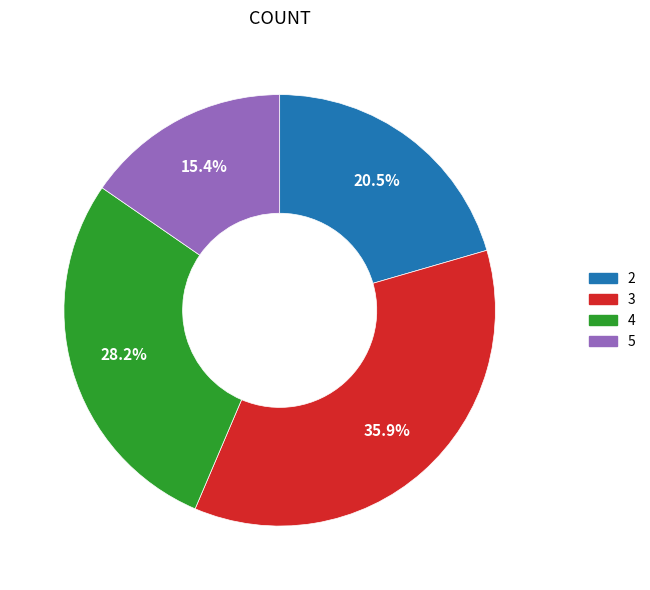

Does 4 account for over 50% of the chart?

No